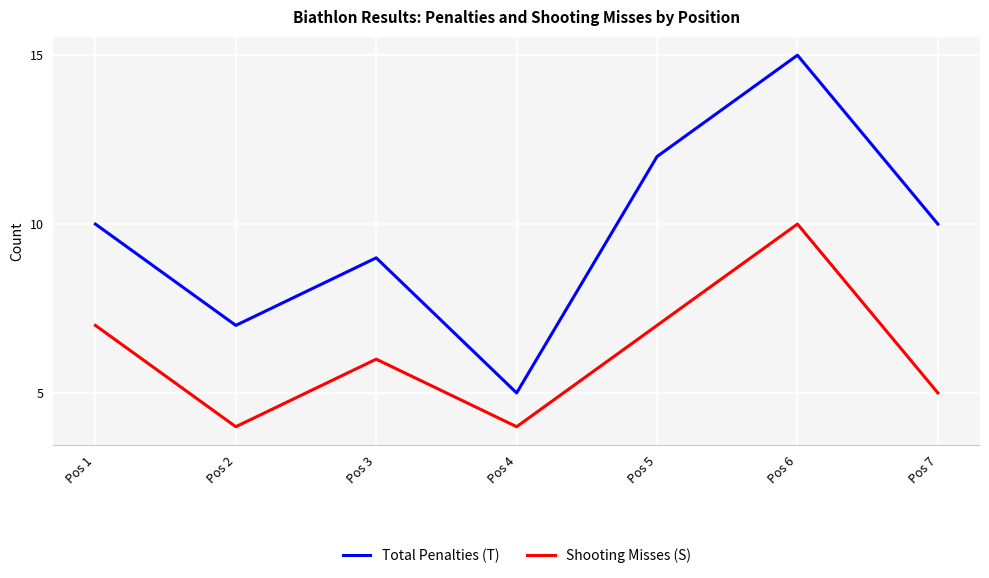

True or false: Total Penalties (T) has a value of 5 at Pos 4.

True